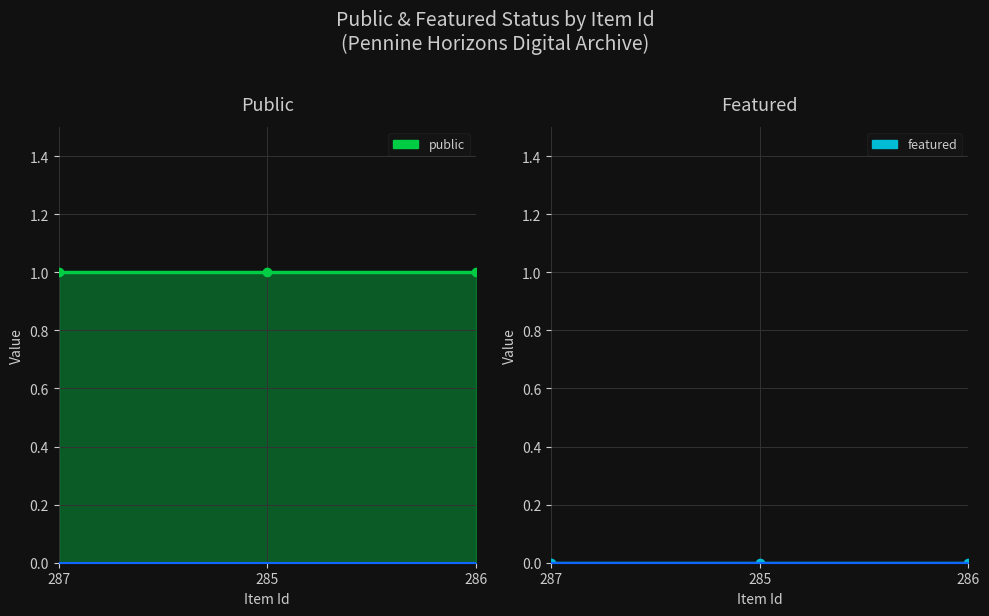

Is it true that public equals 2 at 285?

False